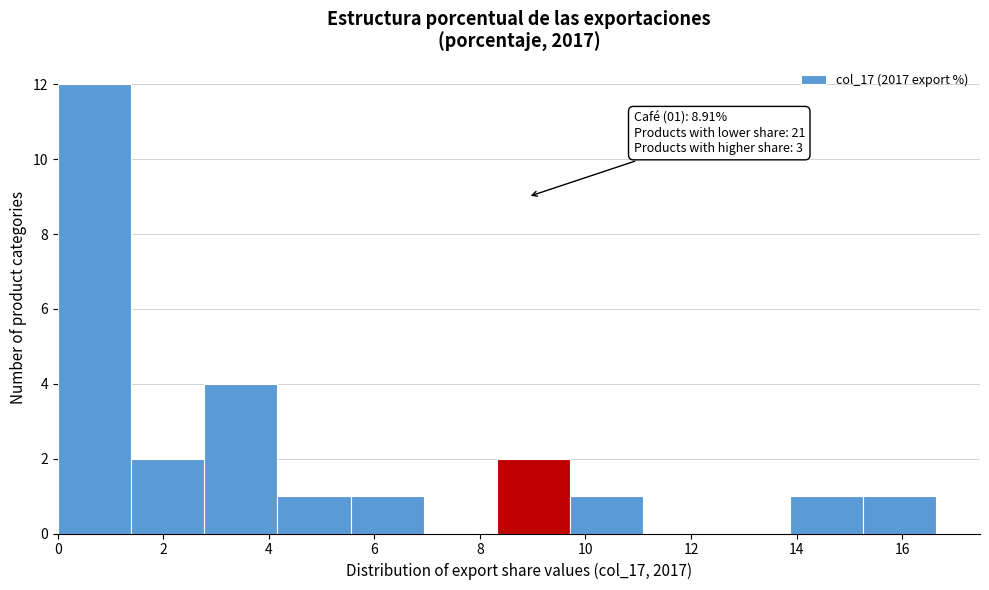

Over which range of the x-axis is the bar tallest?

0.0 to 1.4